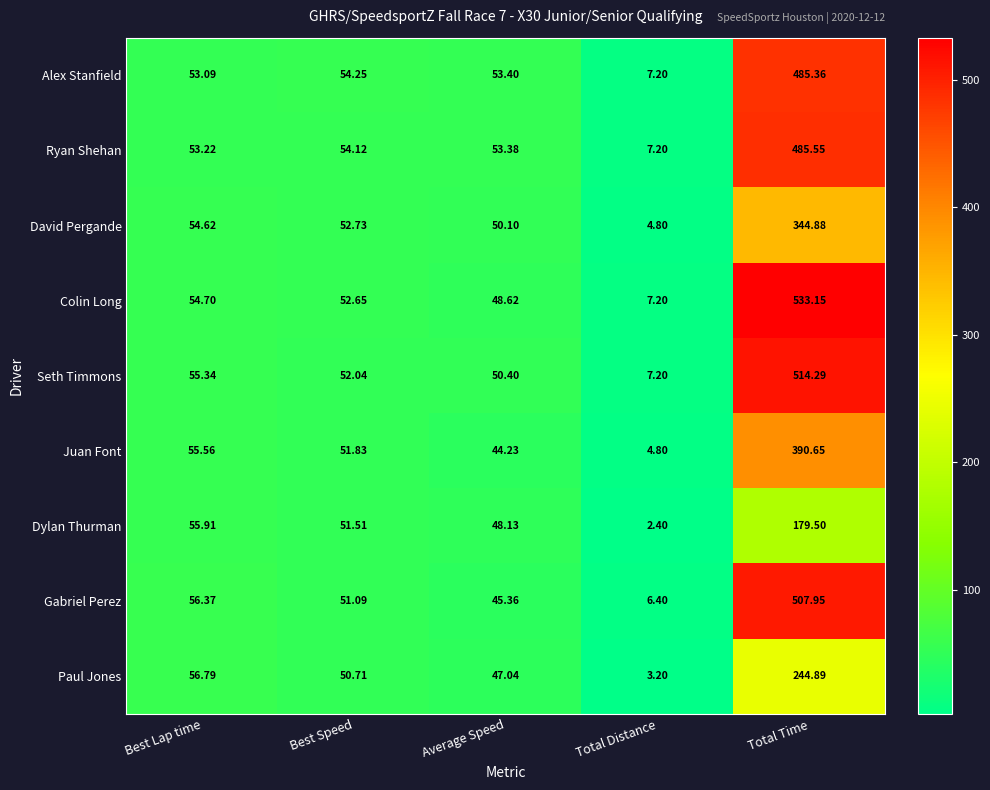

At which category is the sum across all series the highest?

Total Time